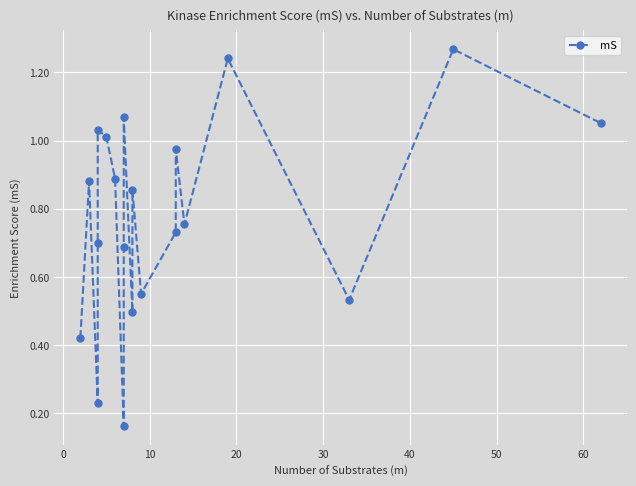

What is the change in value from 0 to 30?

+0.2